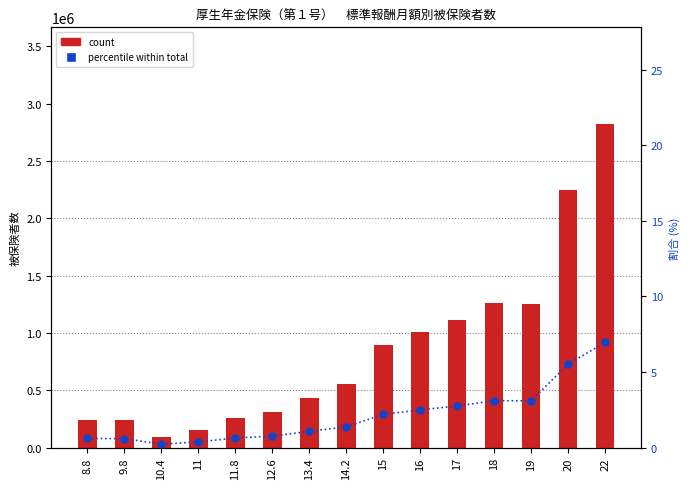

Is the value of count at 12.6 greater than the value of percent within total at 13.4?

Yes